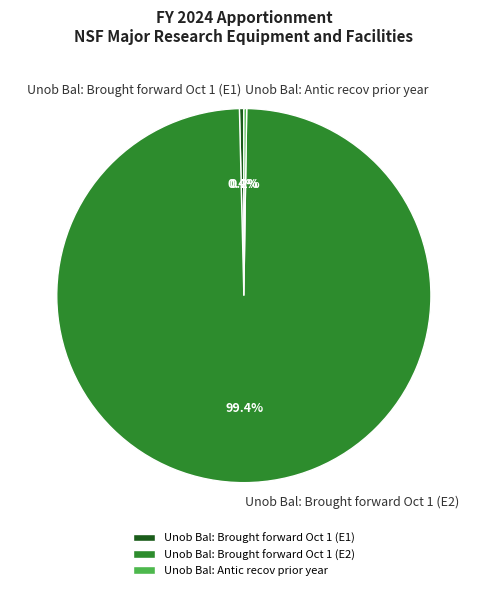

Which category accounts for the majority?

Unob Bal: Brought forward Oct 1 (E2)